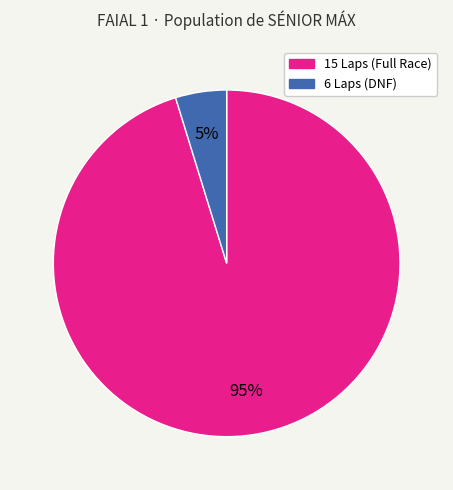

Is there a majority slice in this chart?

Yes